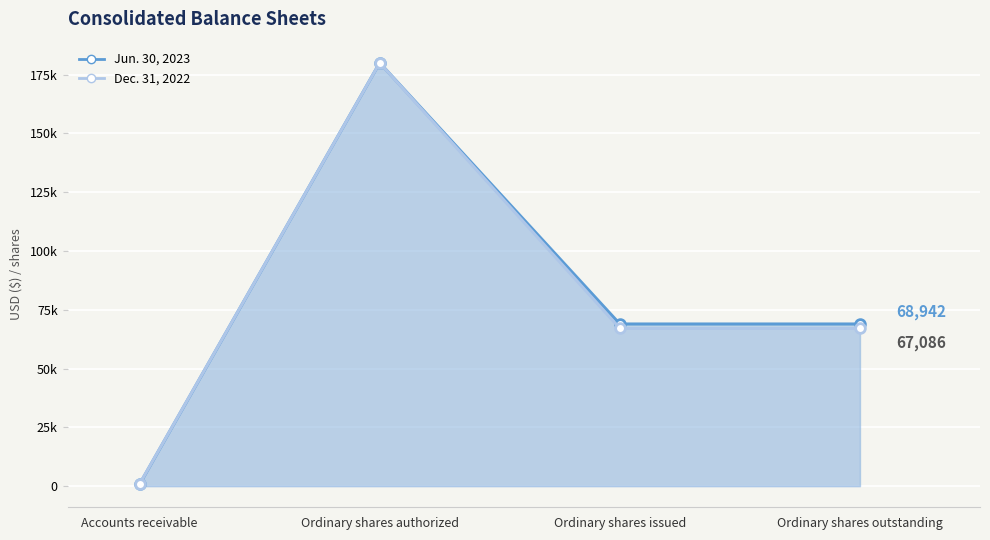

Count the Jun. 30, 2023 USD ($) shares values in the range 68942 to 180000.

3